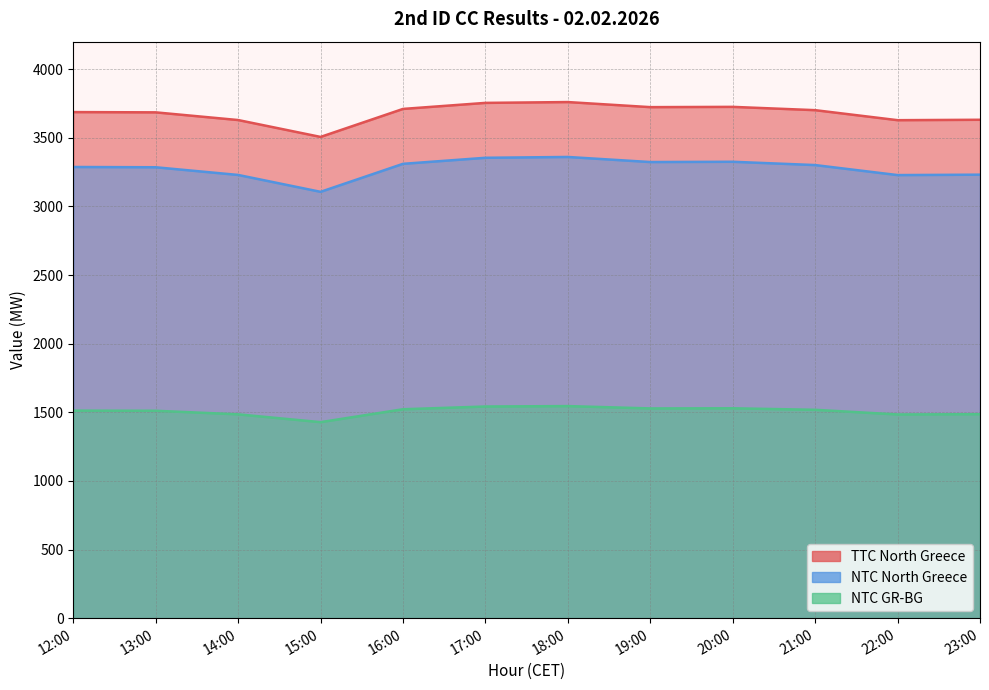

What are all the series names shown in the legend?

TTC North Greece, NTC North Greece, NTC GR-BG